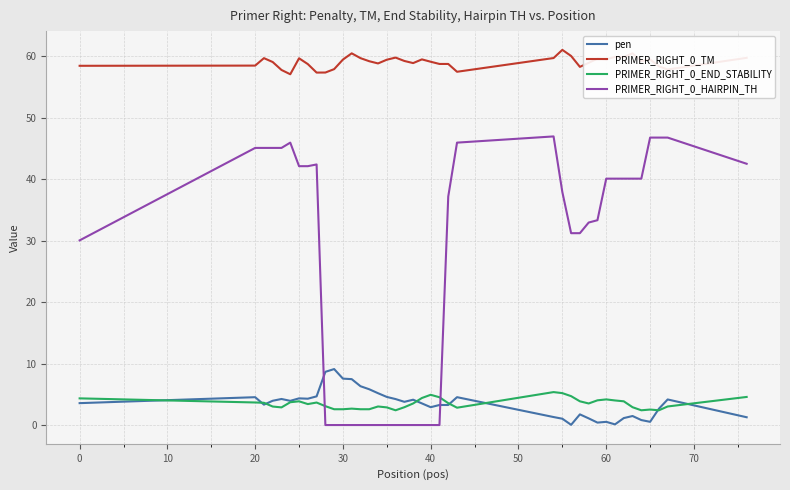

What is the maximum value shown in the chart?

61.0